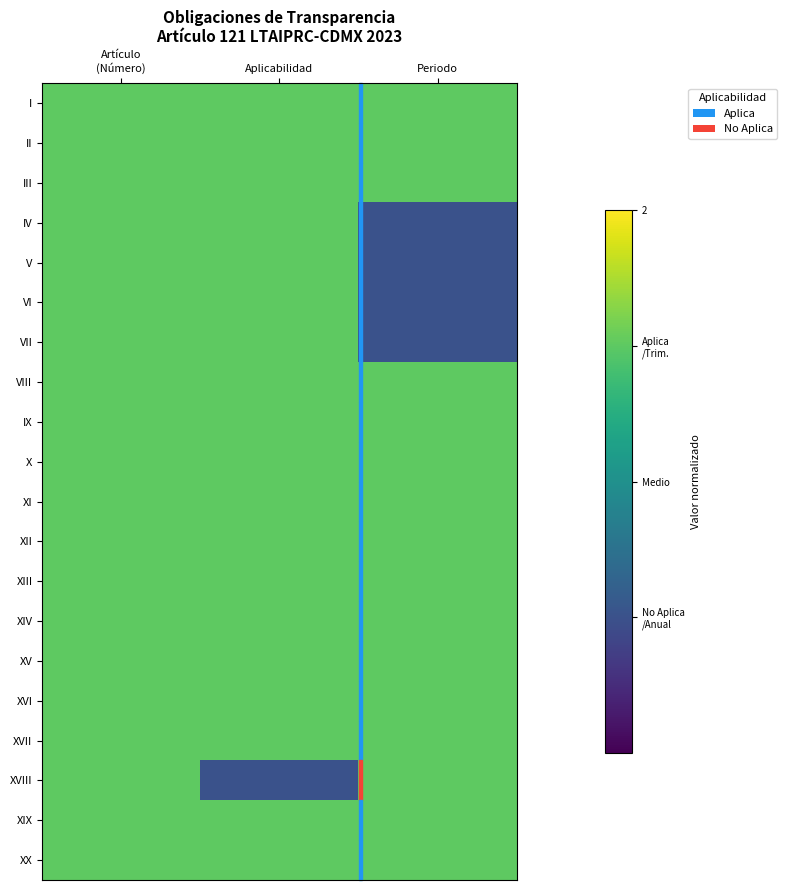

Reading right to left, what are all the values shown in this chart?

I: Periodo=1	Aplicabilidad=1	Artículo
(Número)=1
II: Periodo=1	Aplicabilidad=1	Artículo
(Número)=1
III: Periodo=1	Aplicabilidad=1	Artículo
(Número)=1
IV: Periodo=-1	Aplicabilidad=1	Artículo
(Número)=1
V: Periodo=-1	Aplicabilidad=1	Artículo
(Número)=1
VI: Periodo=-1	Aplicabilidad=1	Artículo
(Número)=1
VII: Periodo=-1	Aplicabilidad=1	Artículo
(Número)=1
VIII: Periodo=1	Aplicabilidad=1	Artículo
(Número)=1
IX: Periodo=1	Aplicabilidad=1	Artículo
(Número)=1
X: Periodo=1	Aplicabilidad=1	Artículo
(Número)=1
XI: Periodo=1	Aplicabilidad=1	Artículo
(Número)=1
XII: Periodo=1	Aplicabilidad=1	Artículo
(Número)=1
XIII: Periodo=1	Aplicabilidad=1	Artículo
(Número)=1
XIV: Periodo=1	Aplicabilidad=1	Artículo
(Número)=1
XV: Periodo=1	Aplicabilidad=1	Artículo
(Número)=1
XVI: Periodo=1	Aplicabilidad=1	Artículo
(Número)=1
XVII: Periodo=1	Aplicabilidad=1	Artículo
(Número)=1
XVIII: Periodo=1	Aplicabilidad=-1	Artículo
(Número)=1
XIX: Periodo=1	Aplicabilidad=1	Artículo
(Número)=1
XX: Periodo=1	Aplicabilidad=1	Artículo
(Número)=1